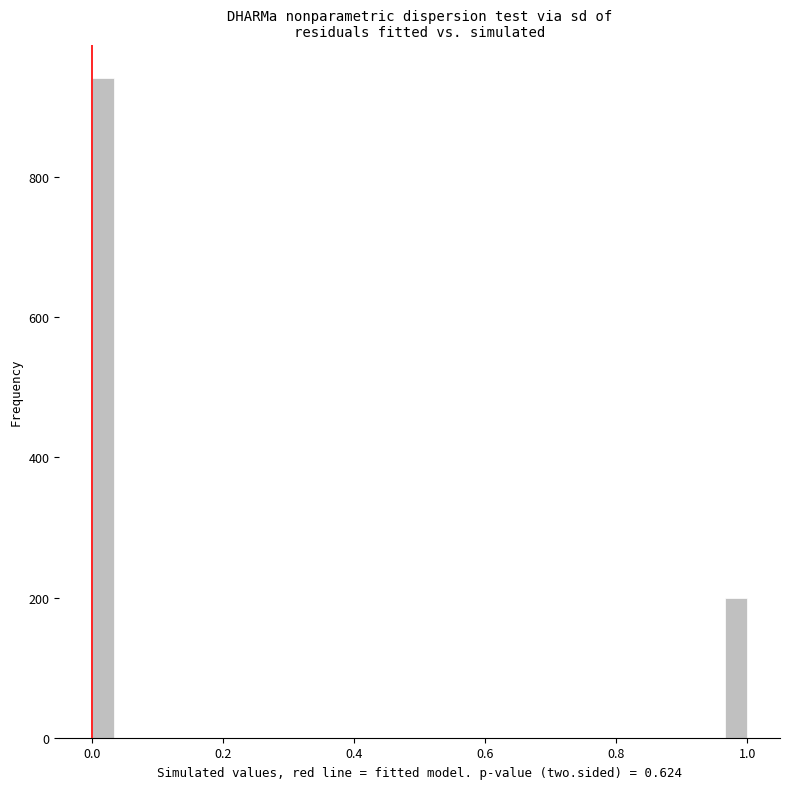

Around what value on the x-axis is the tallest bar? Give the approximate position of its centre, as read against the axis.

0.02